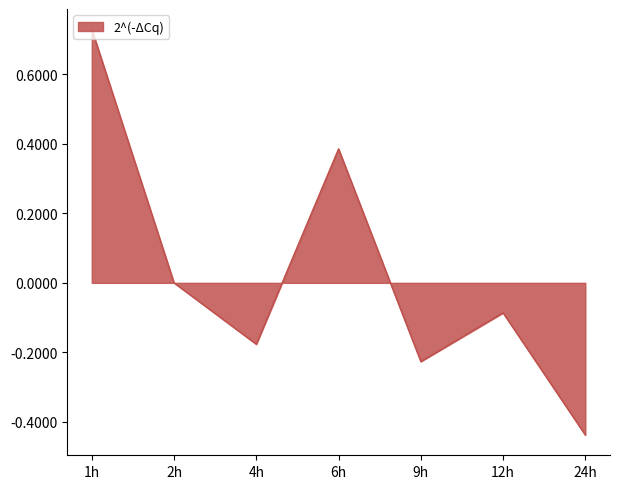

How many series are shown in this chart?

1